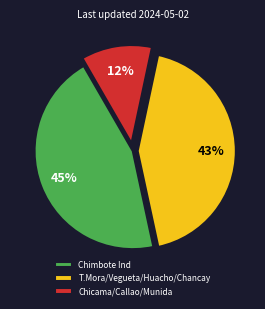

To the nearest percent, what percentage of the pie is Chimbote Ind?

45%